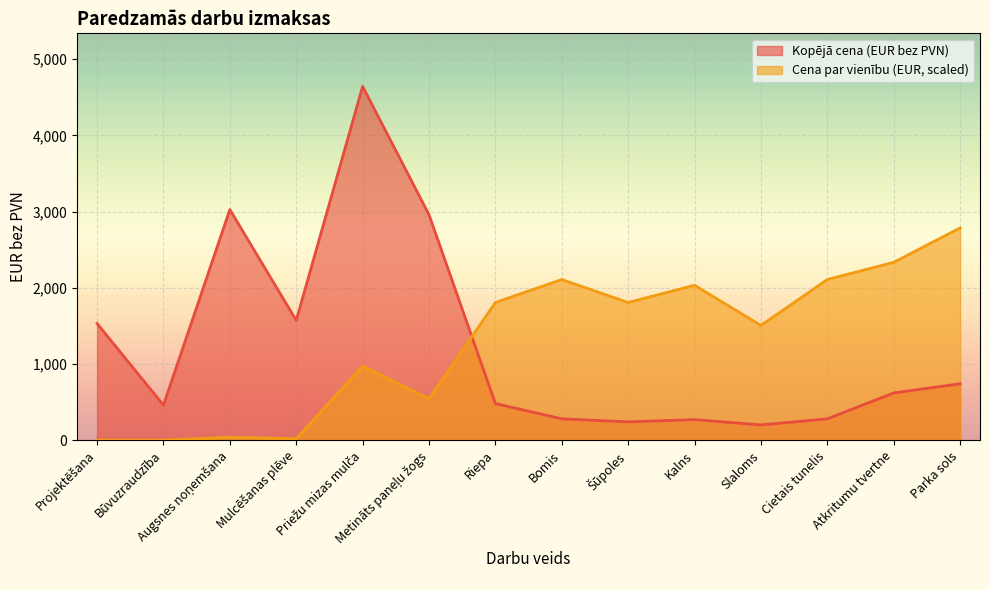

What is the total value across all series at Augsnes noņemšana?

3064.1